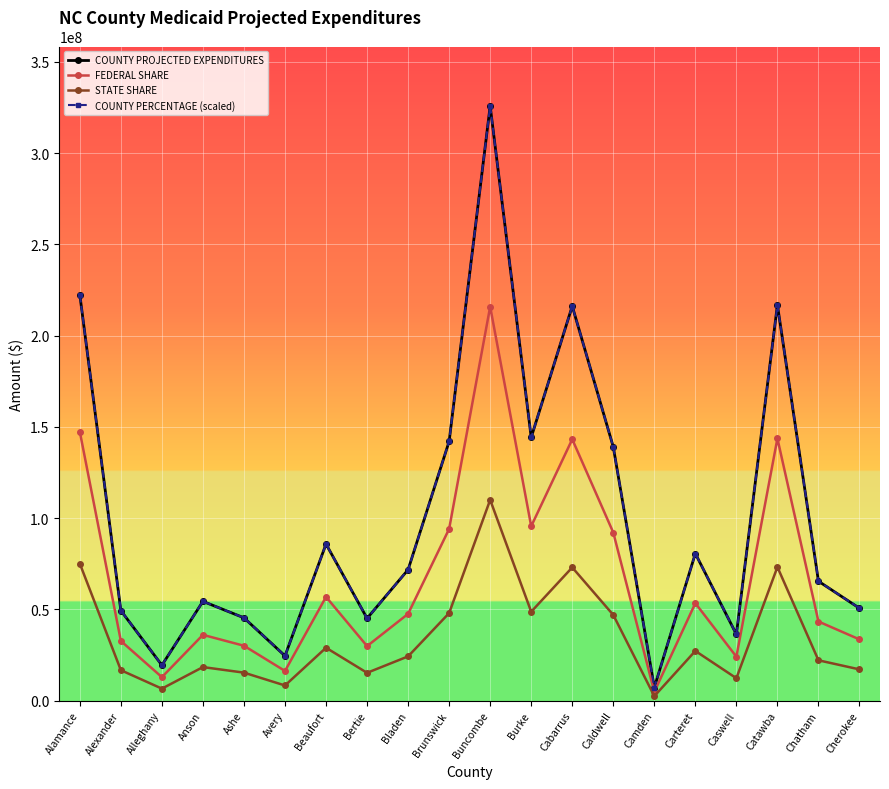

True or false: FEDERAL SHARE has more than 1 points higher than both neighbors.

True